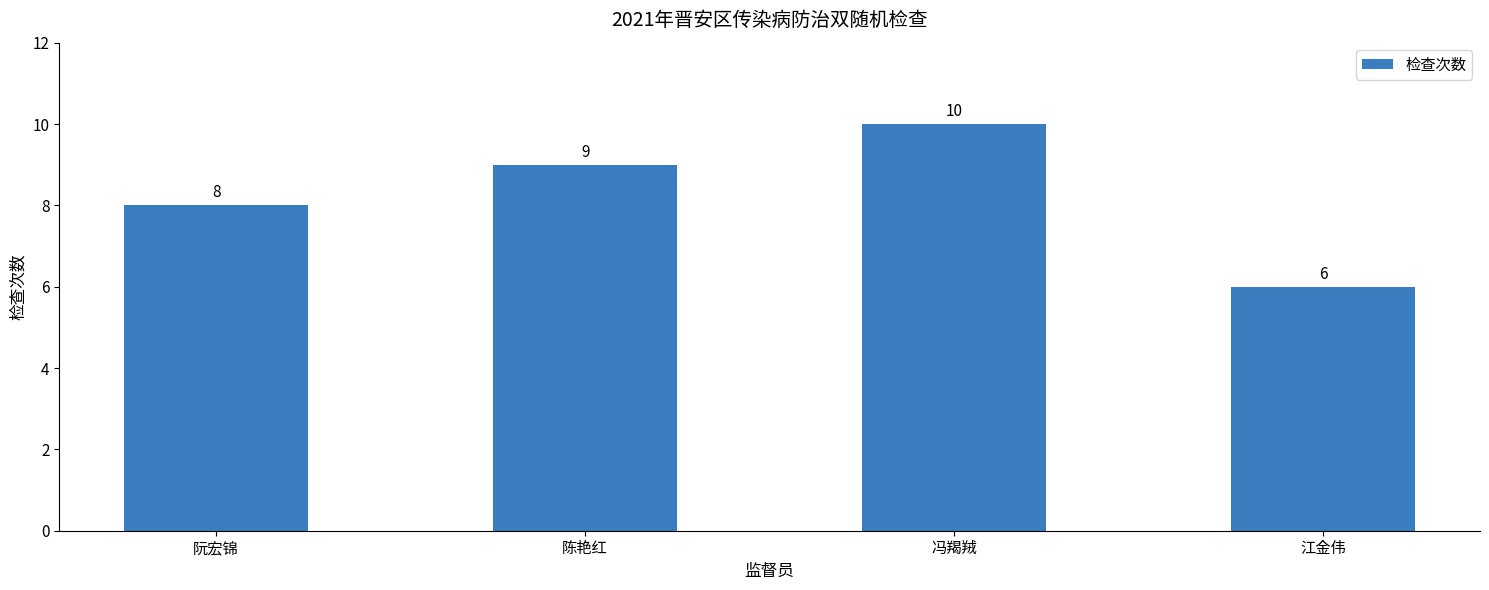

True or false: the data shows 3 at 冯羯羢.

False